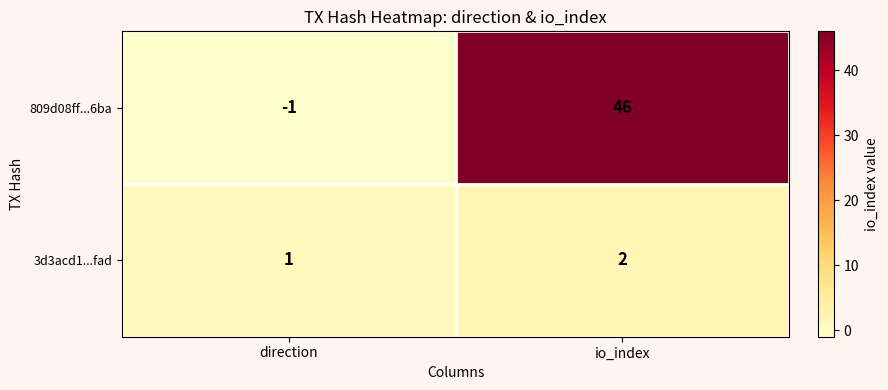

At which category is the sum across all series the highest?

io_index